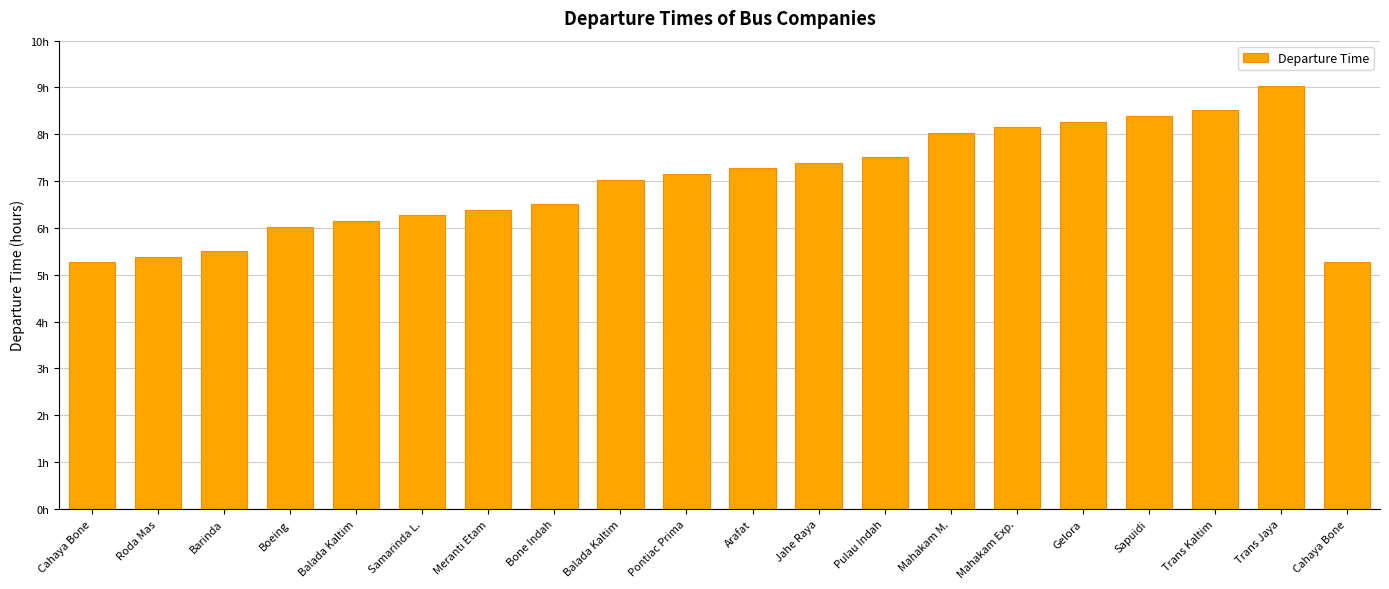

At which label is the value closest to 7?

Balada Kaltim